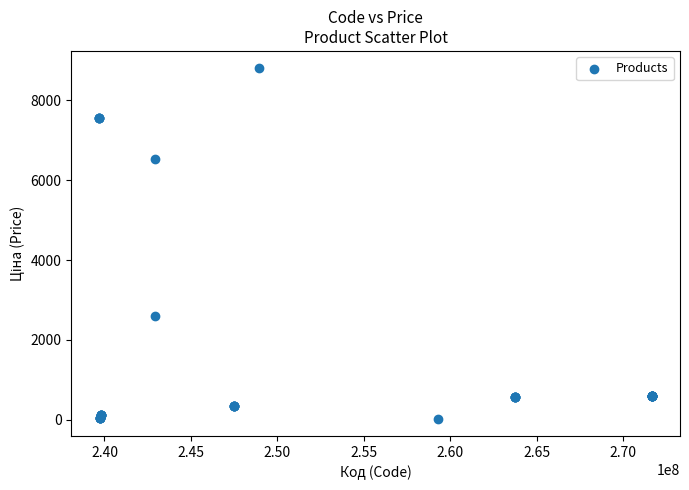

What Y value in the scatter plot is closest to 4414?

2610.0